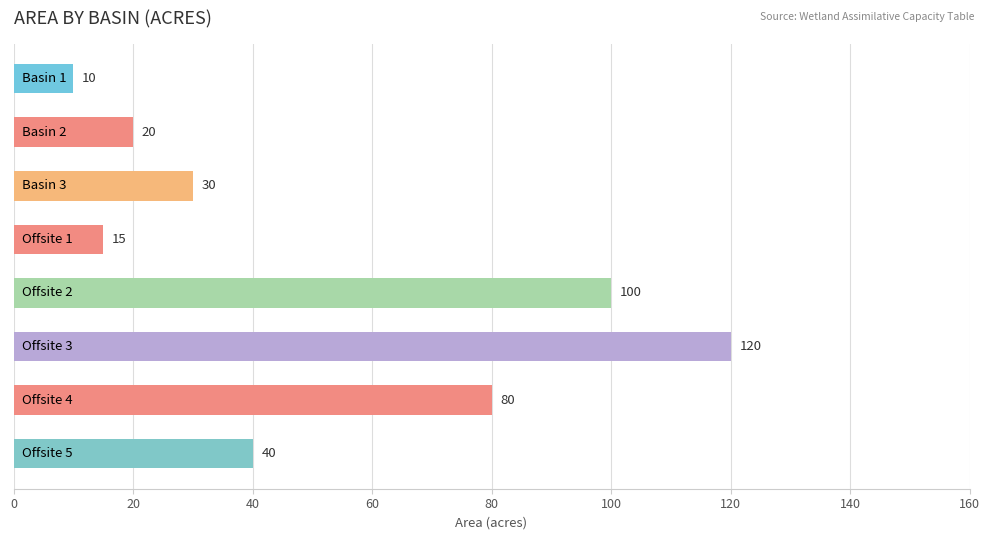

What is the smallest value displayed?

10